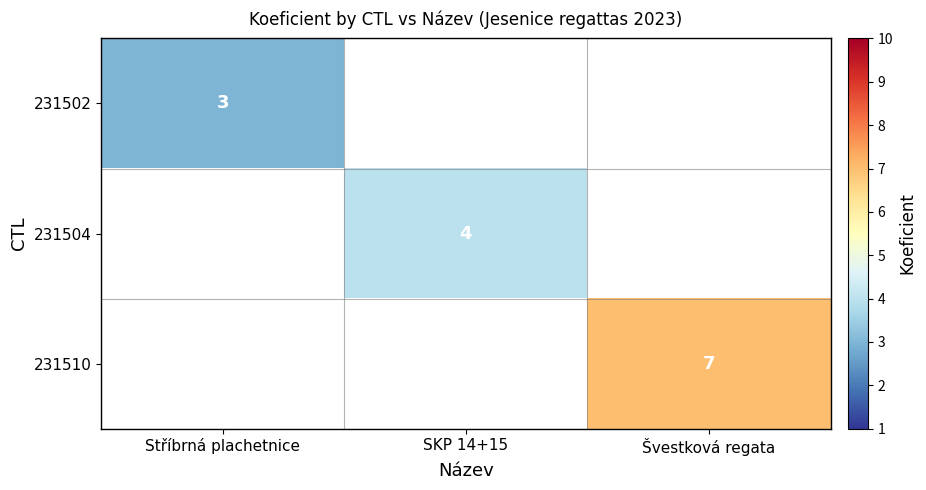

The 231504 series shows 4 at SKP 14+15. True or false?

True